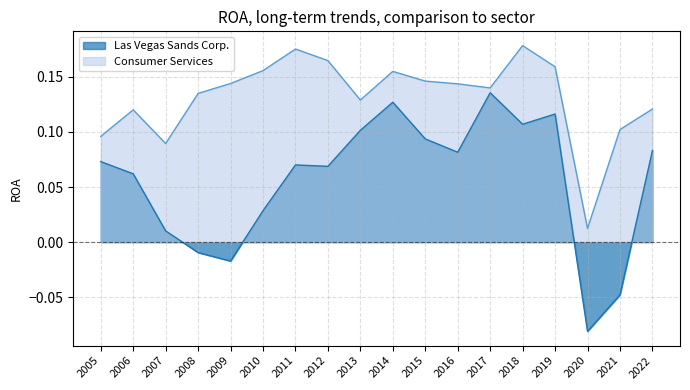

Does the chart have visible grid lines?

Yes